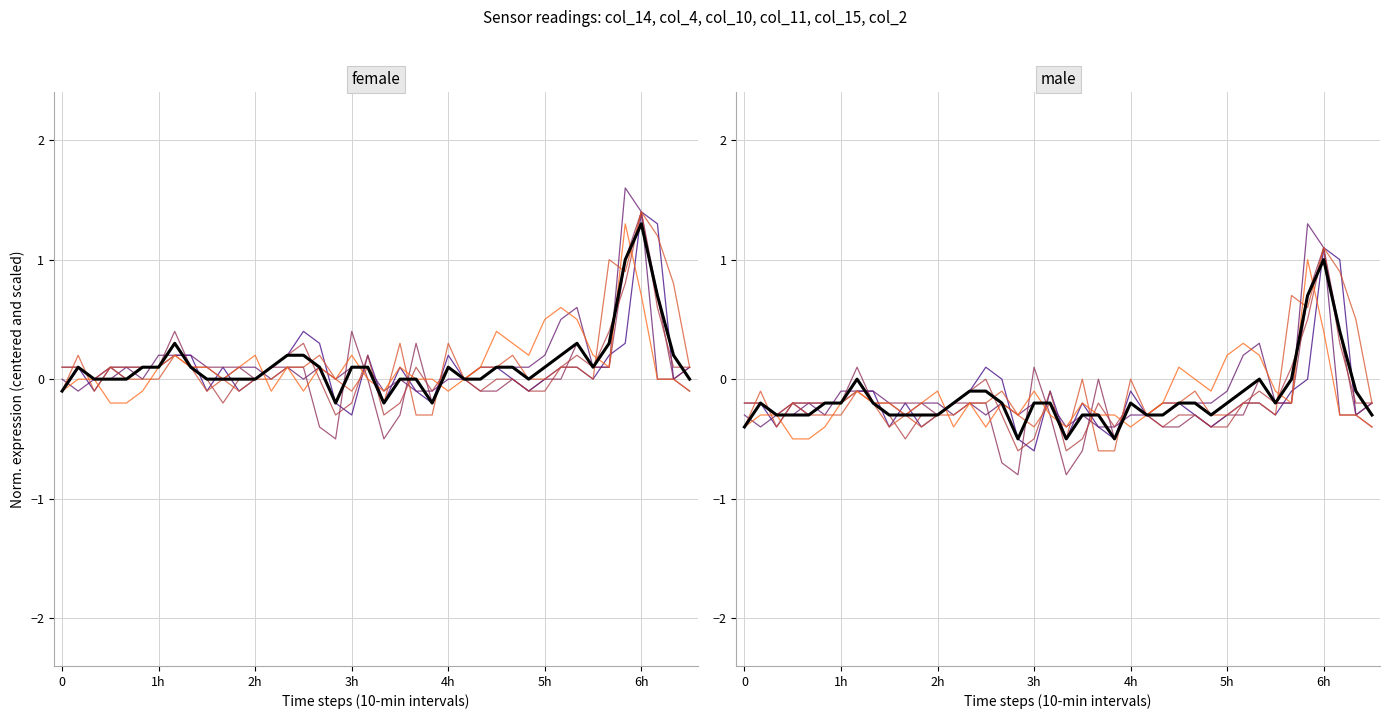

Where is the first local minimum?

17